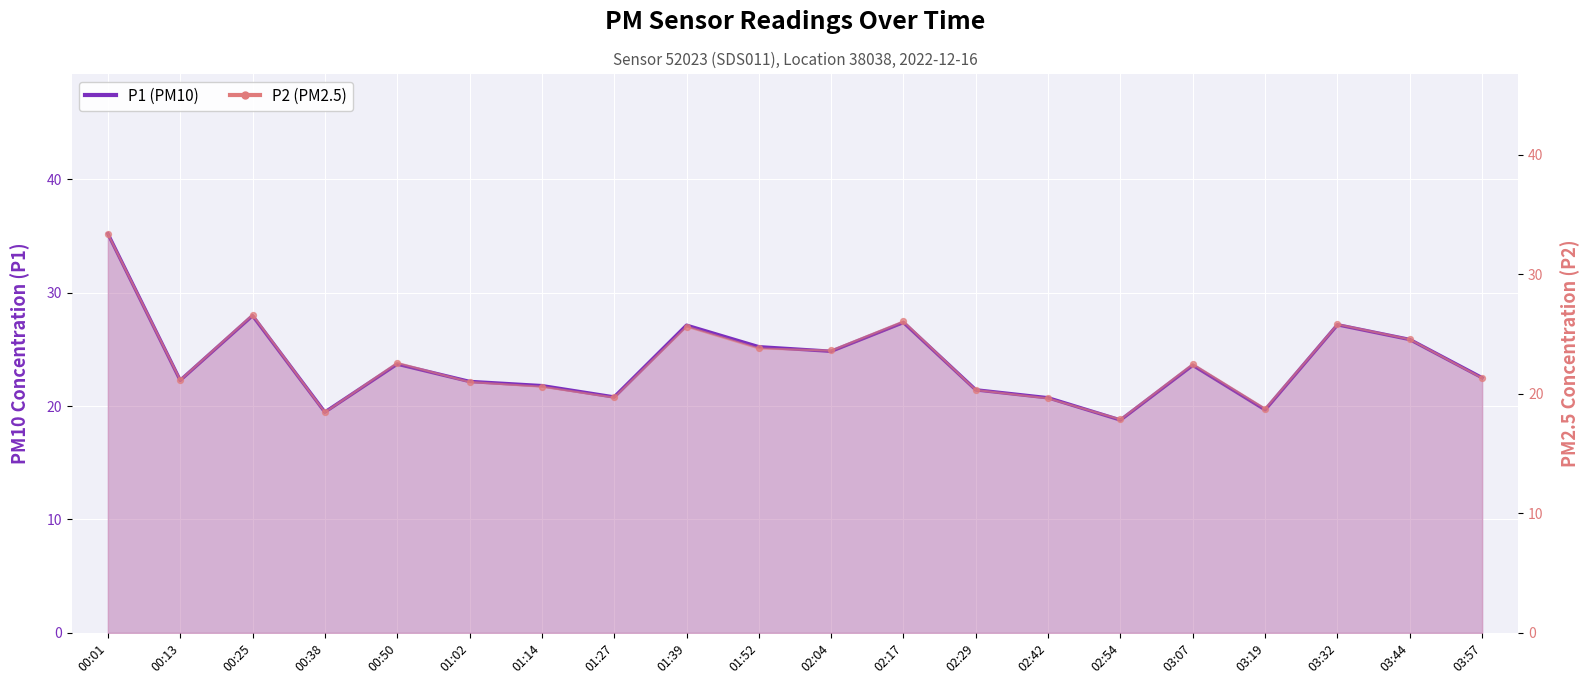

Which series contains the highest Y value?

P1 (PM10)